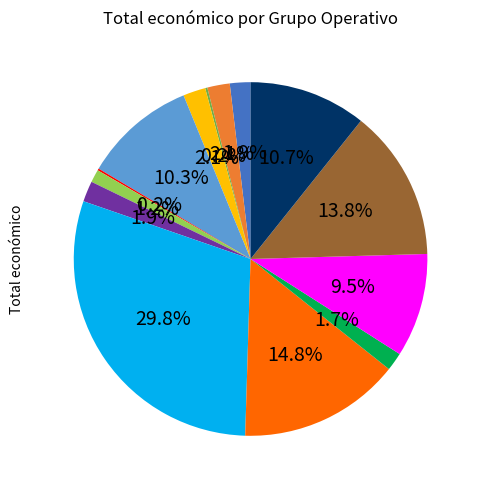

Is there a majority slice in this chart?

No